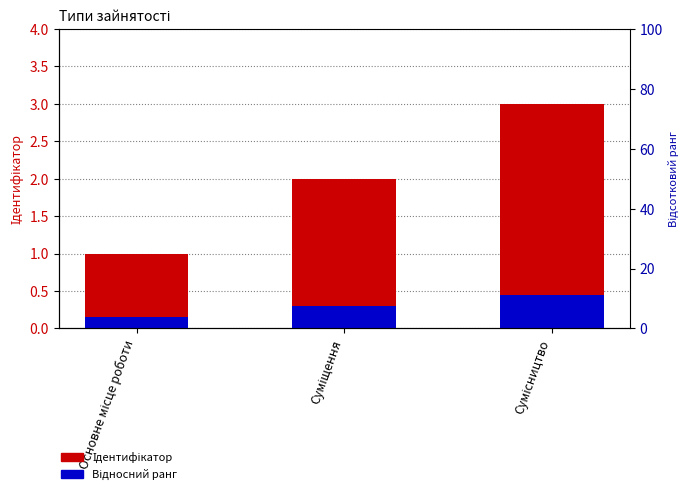

List the series in order of their peak value, lowest first.

Відносний ранг, Ідентифікатор